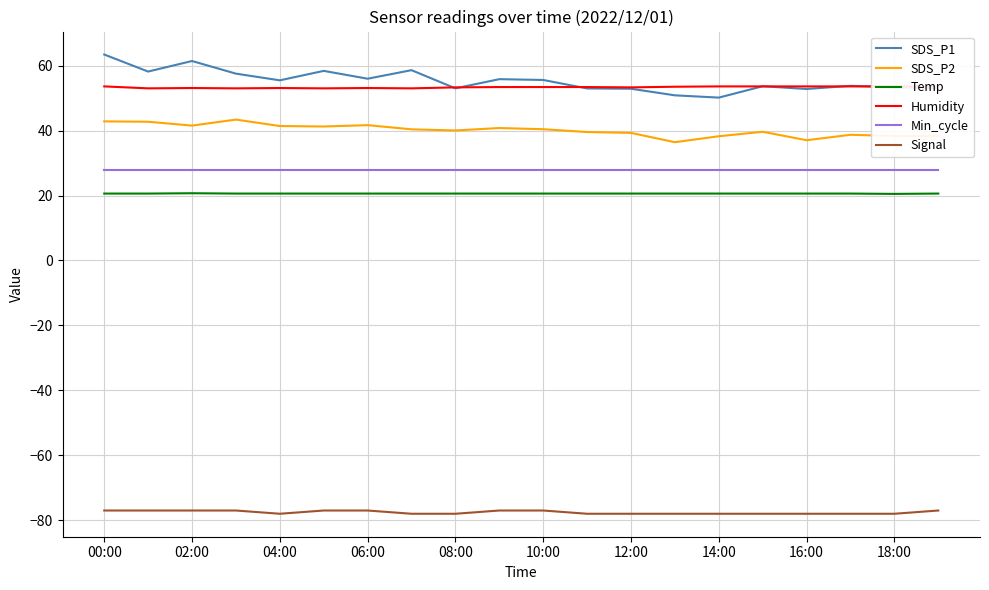

In Humidity, how many points are higher than both neighbors (excluding endpoints)?

3